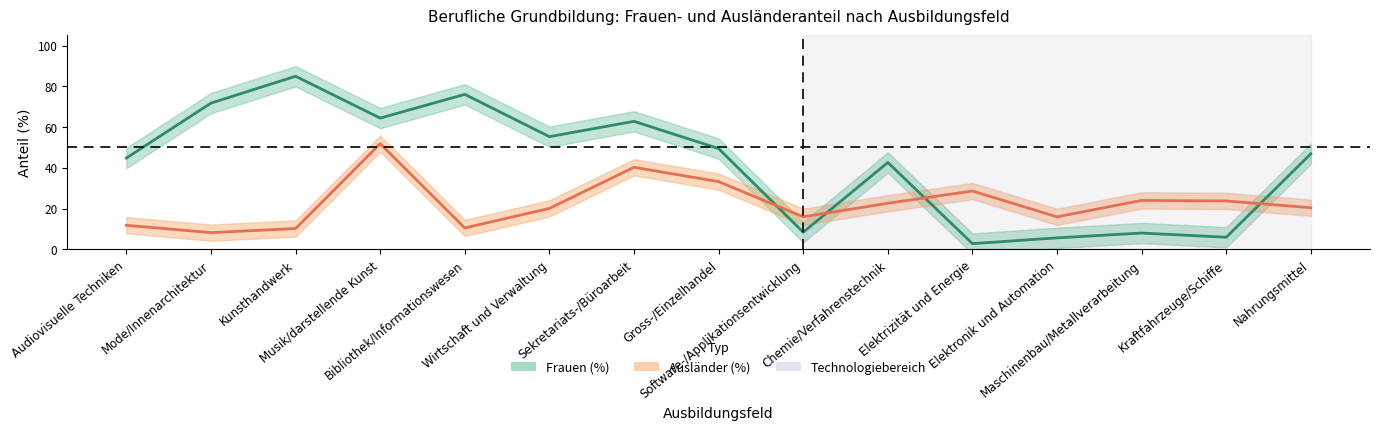

Reading left to right, what are all the values shown in this chart?

Frauen (%): 44.8	71.8	84.9	64.4	76.0	55.3	62.8	49.4	8.4	42.6	2.8	5.6	8.0	5.9	46.9
Ausländer (%): 11.8	8.2	10.2	51.8	10.5	20.1	40.3	33.2	15.9	22.6	28.6	15.9	24.0	23.7	20.4